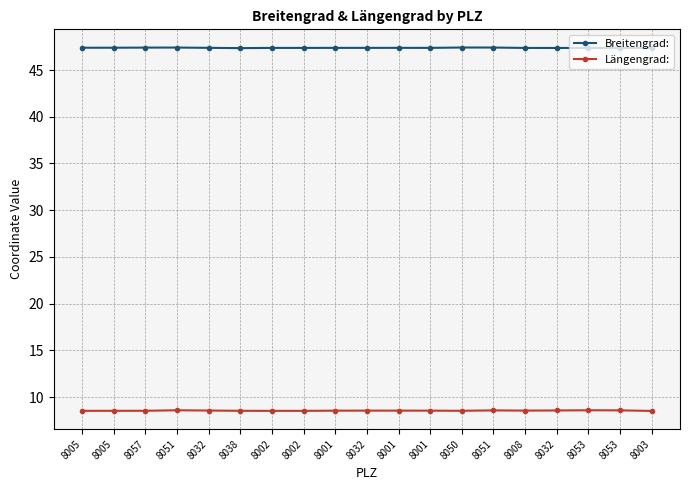

Is it true that Breitengrad: equals 47.4 at 8032?

True